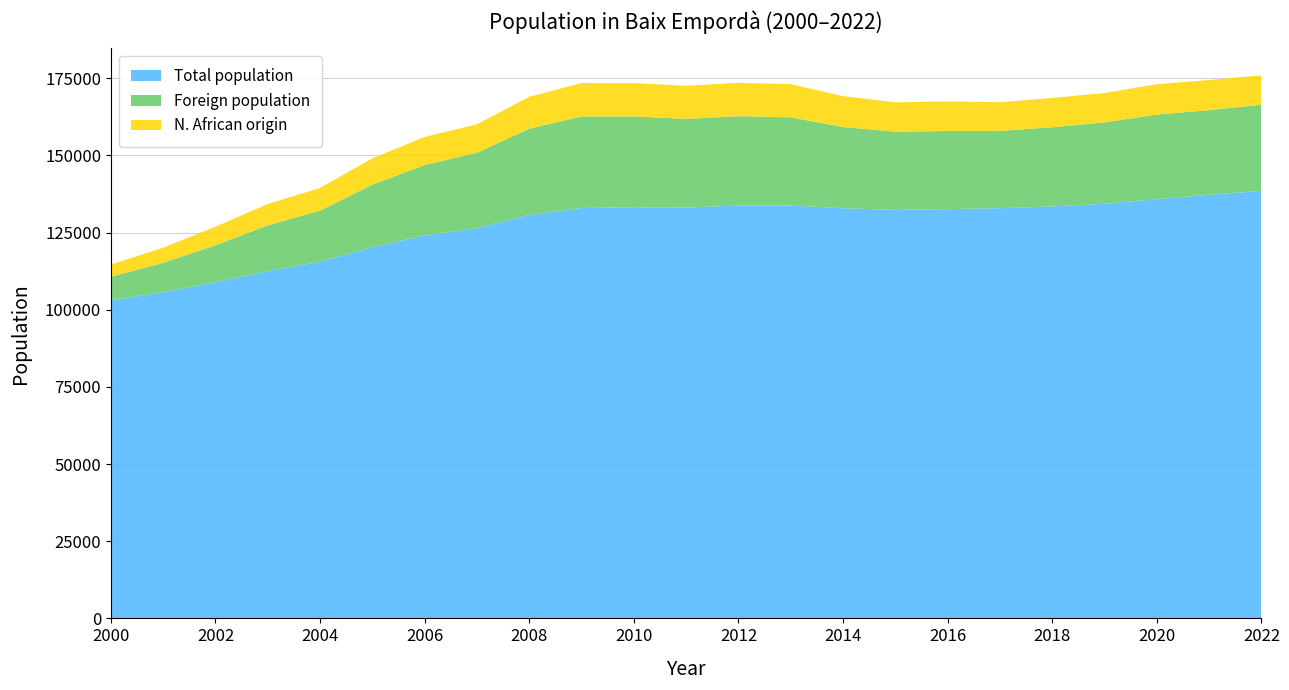

Reading left to right, list all the values displayed in this chart.

Total population: 103091	105726	108910	112553	115566	120302	124055	126450	130738	132973	133221	133116	133754	133787	132886	132355	132598	132906	133461	134359	135805	137268	138517
Foreign population: 7617	9472	11995	14793	16564	20225	22840	24418	27946	29644	29428	28733	28970	28567	26315	25331	25332	25046	25679	26350	27437	27413	27921
N. African origin: 3954	4904	6008	6927	7327	8512	9111	9220	10325	10847	10795	10714	10817	10729	10017	9521	9553	9297	9481	9520	9829	9753	9496